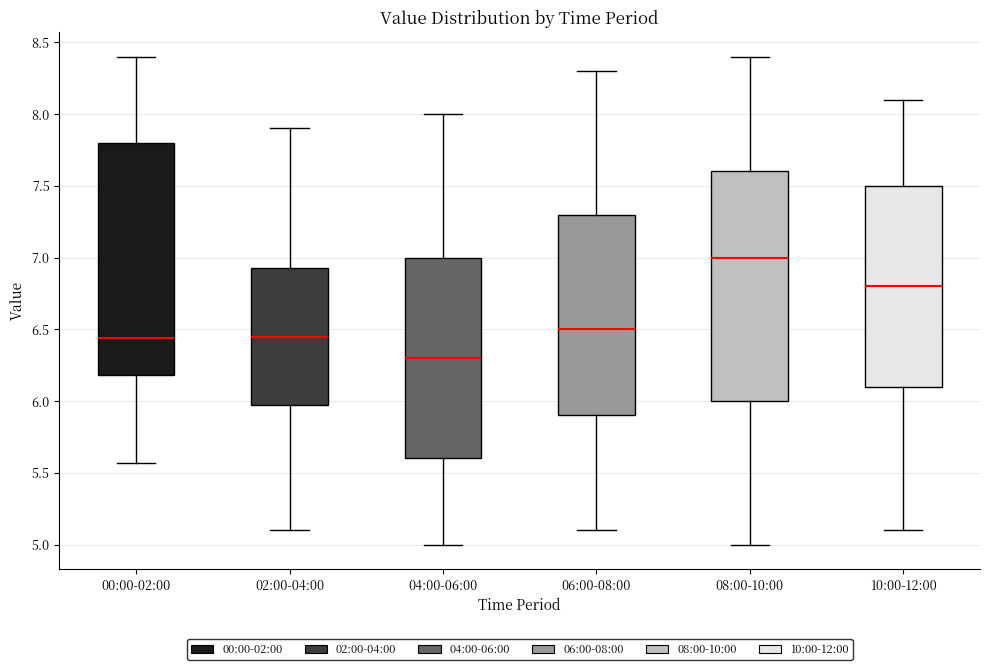

Where does the median line of the box for 10:00-12:00 sit on the y-axis? The values are not printed on the chart, so give them approximately, as read against the axis.

6.80